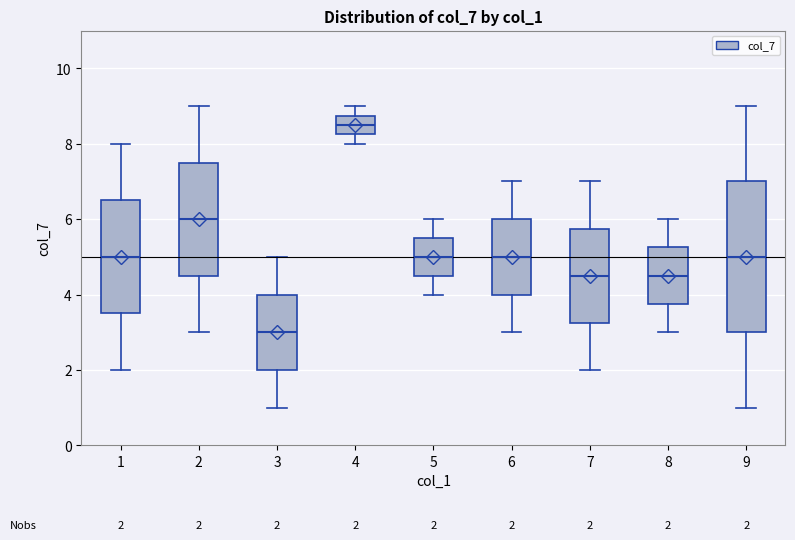

Which box has the highest median line?

4